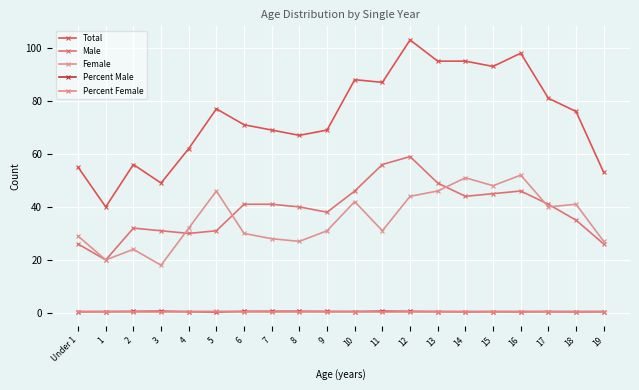

What is the difference between the maximum and second lowest values in the Percent Female series?

0.2